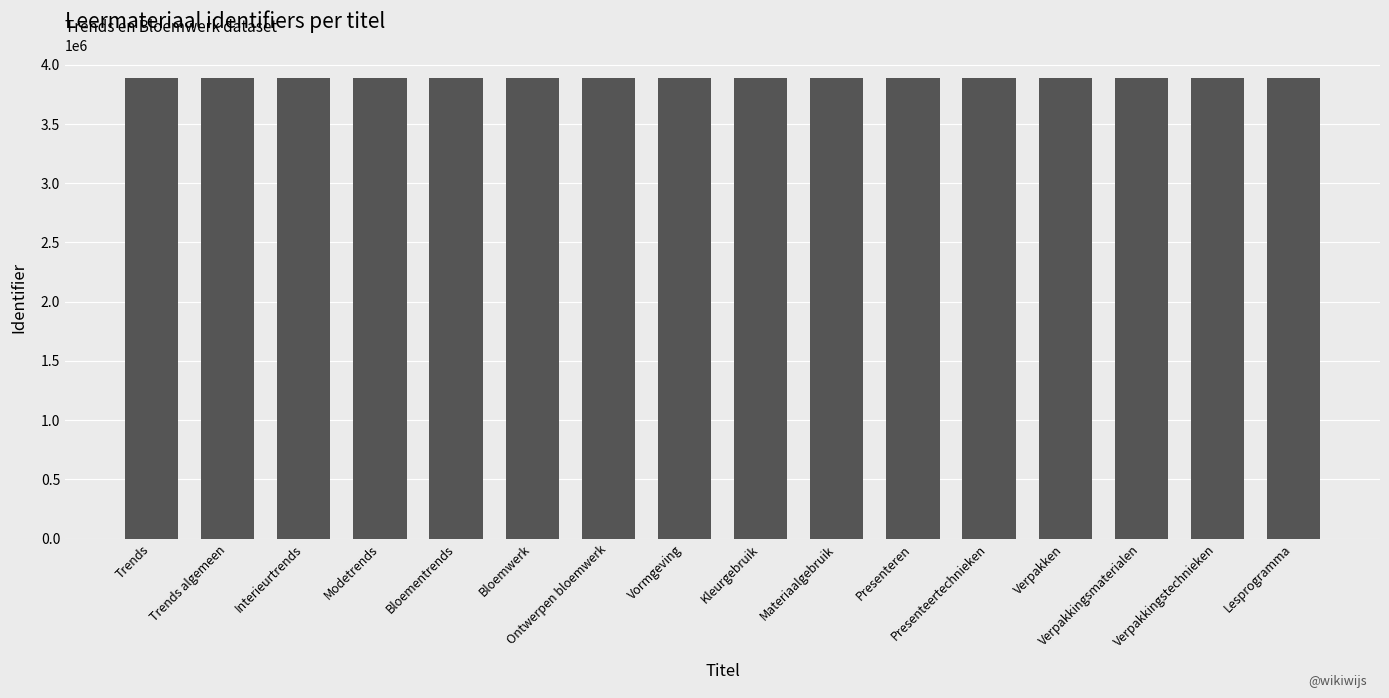

What is the greatest value displayed?

3884768